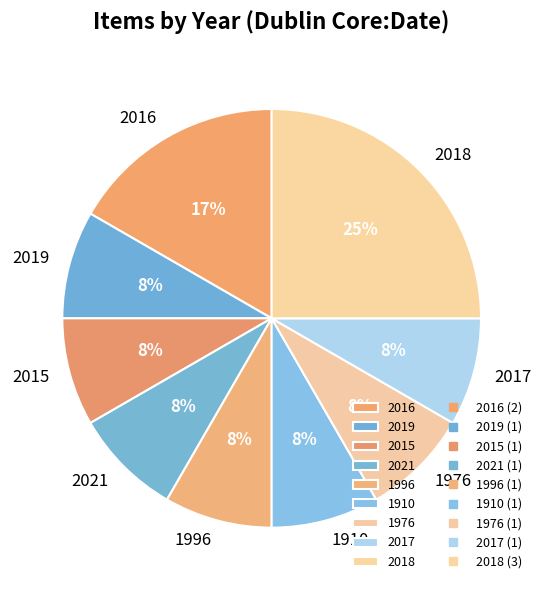

How many segments does this pie chart have?

9